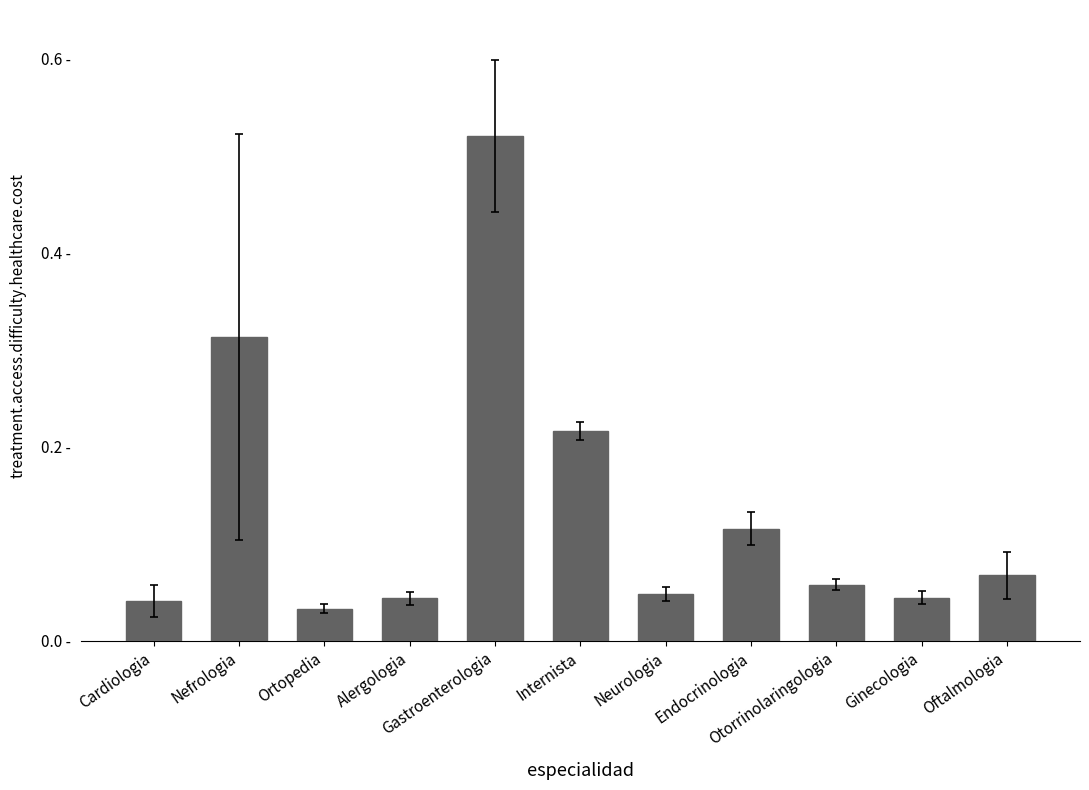

Reading right to left, what are all the values shown in this chart?

Oftalmologia=0.1	Ginecologia=0.0	Otorrinolaringologia=0.1	Endocrinologia=0.1	Neurologia=0.0	Internista=0.2	Gastroenterologia=0.5	Alergologia=0.0	Ortopedia=0.0	Nefrologia=0.3	Cardiologia=0.0